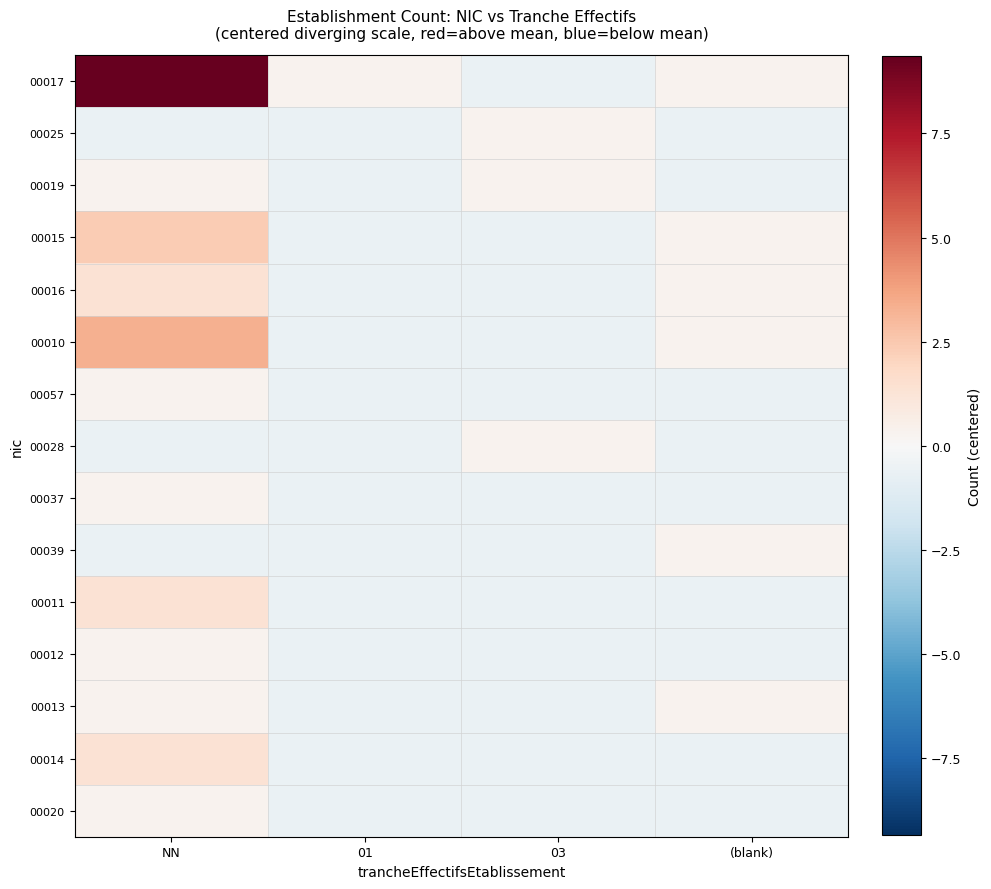

What is the minimum value shown in the chart?

-0.7